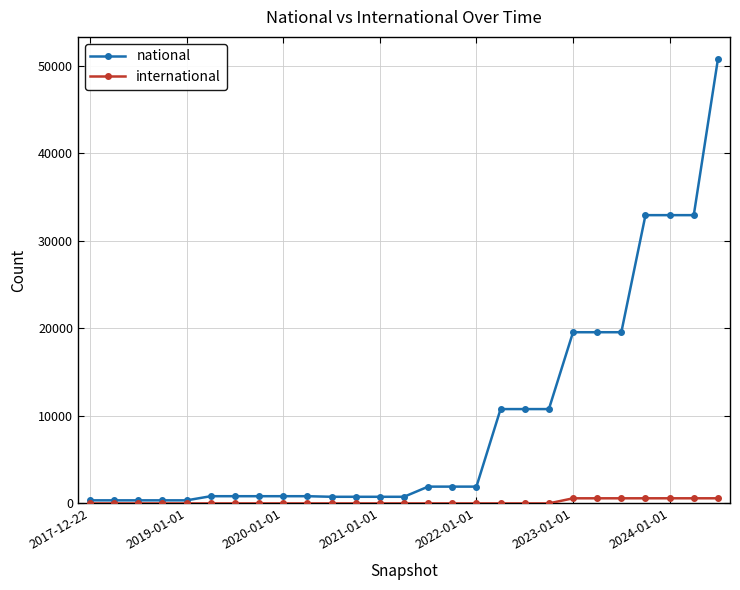

Which series has the largest range (max minus min)?

national